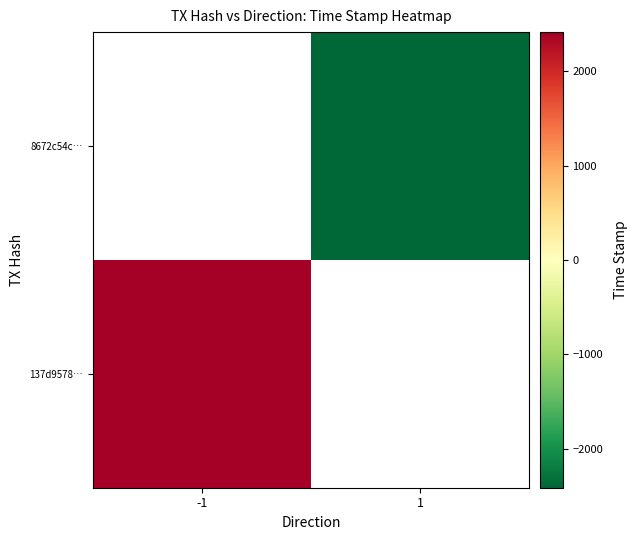

Which series has the largest range (max minus min)?

137d9578…